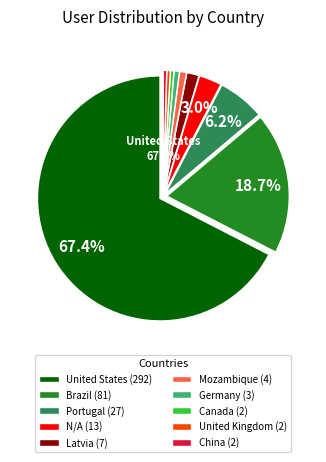

Which category has the smallest portion of the pie?

Canada